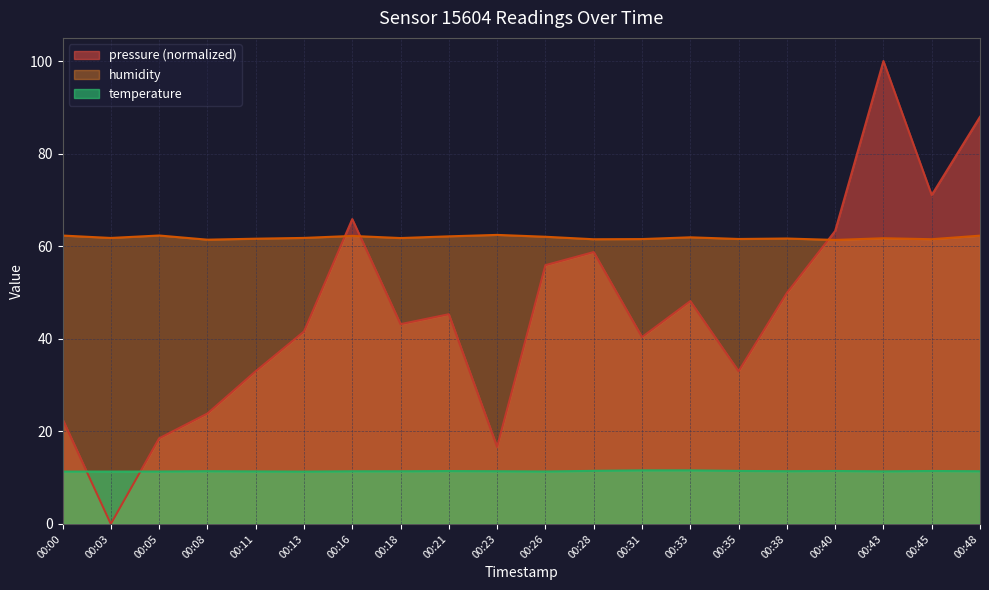

What is the difference between the maximum and second lowest values in the pressure series?

83.4